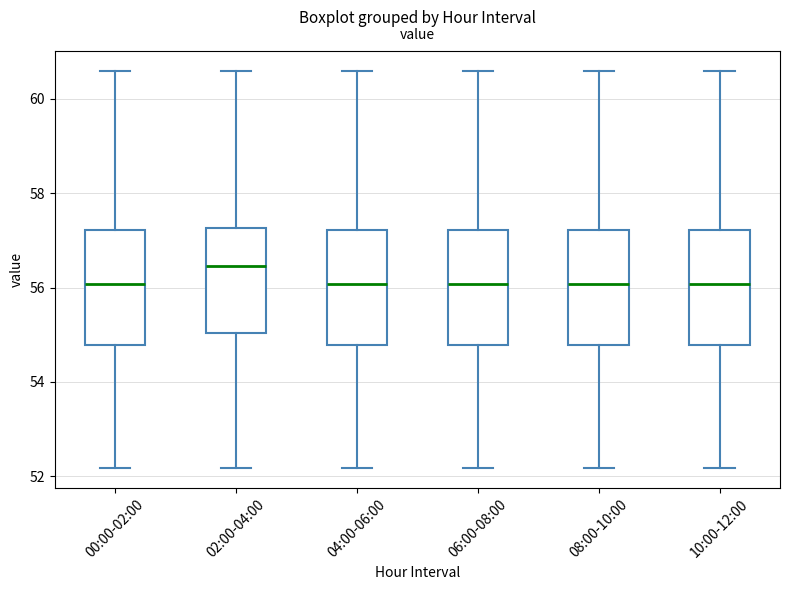

Where does the lower whisker of the box for 02:00-04:00 end on the y-axis? The values are not printed on the chart, so give them approximately, as read against the axis.

52.2